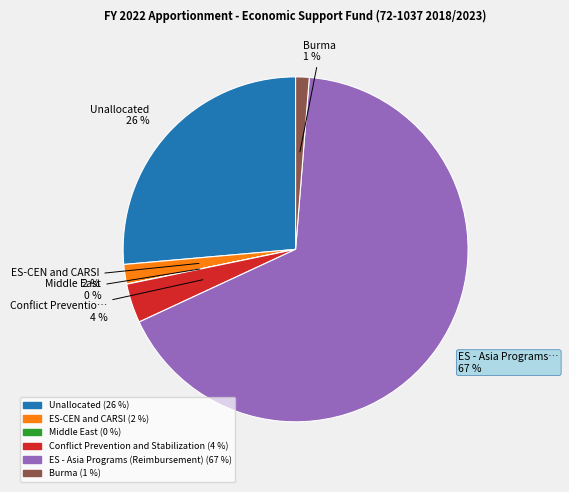

Between ES - Asia Programs (Reimbursement) and ES-CEN and CARSI, which is larger?

ES - Asia Programs (Reimbursement)